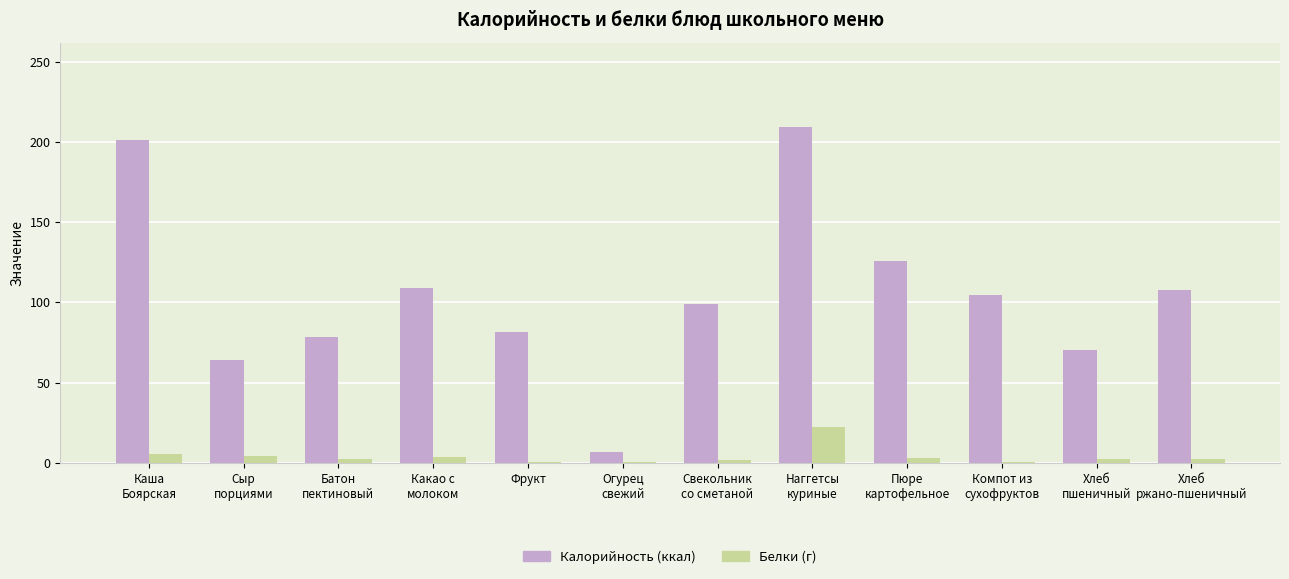

What is the maximum value shown in the chart?

209.5